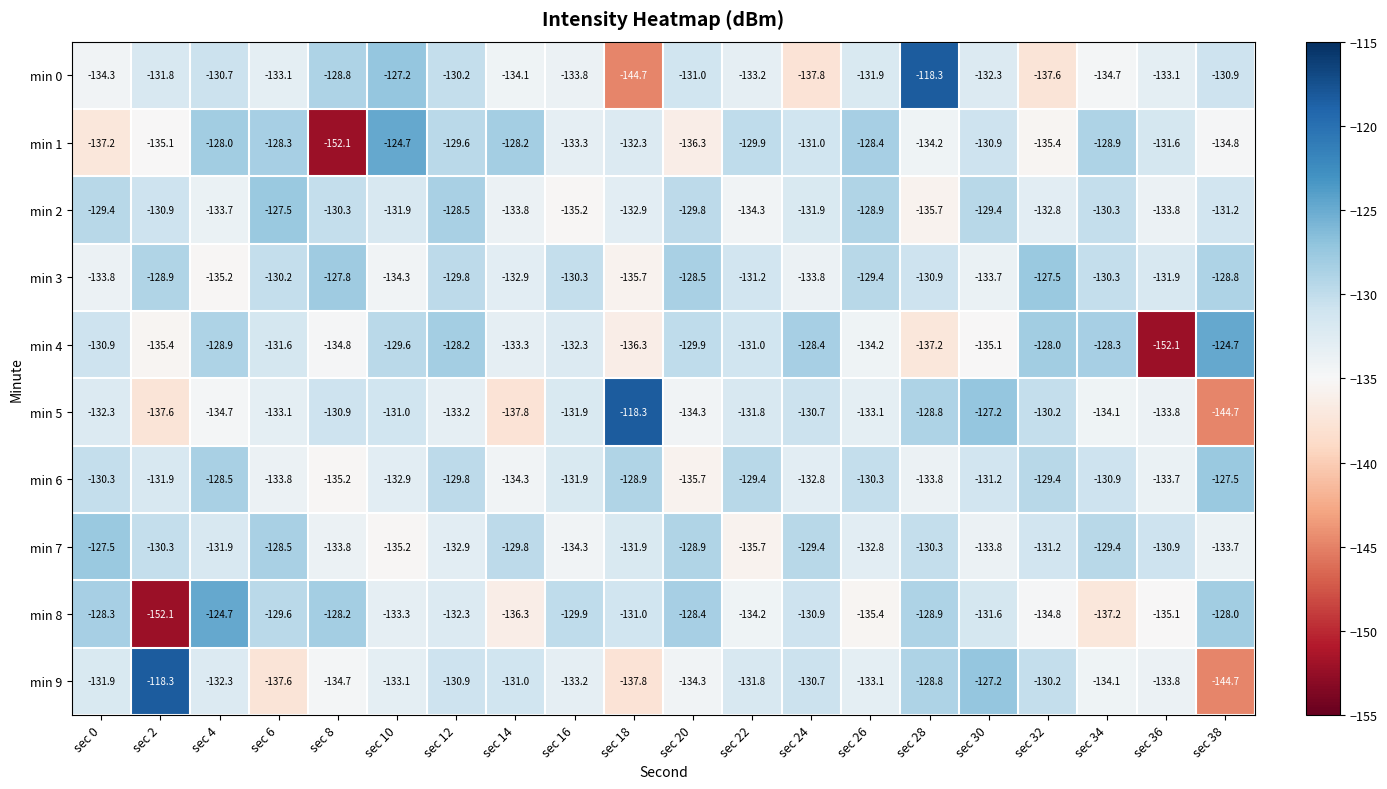

What is the difference between the maximum and minimum values in the min 8 series?

27.4